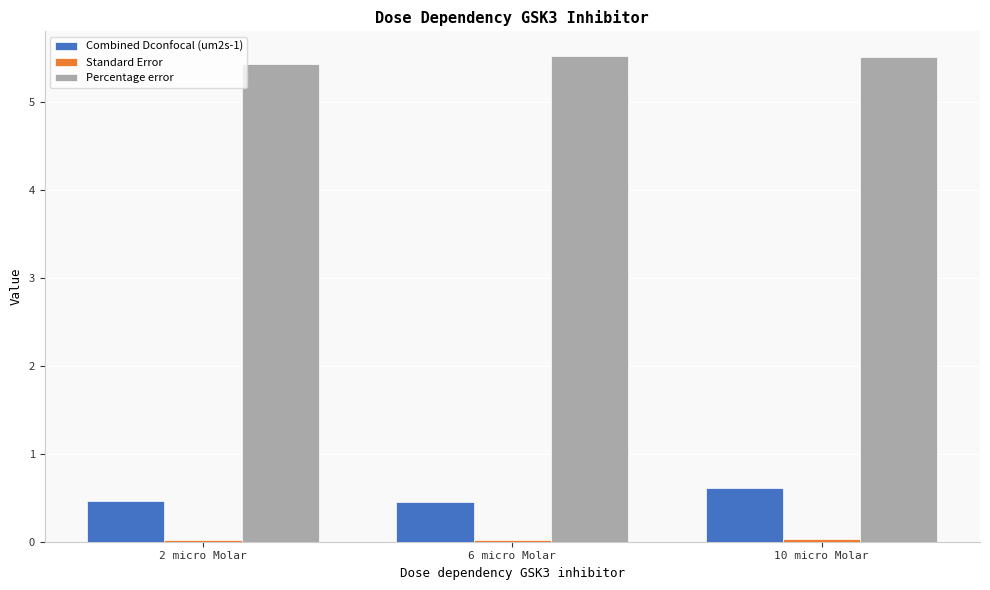

At how many categories does at least one series exceed 5?

3